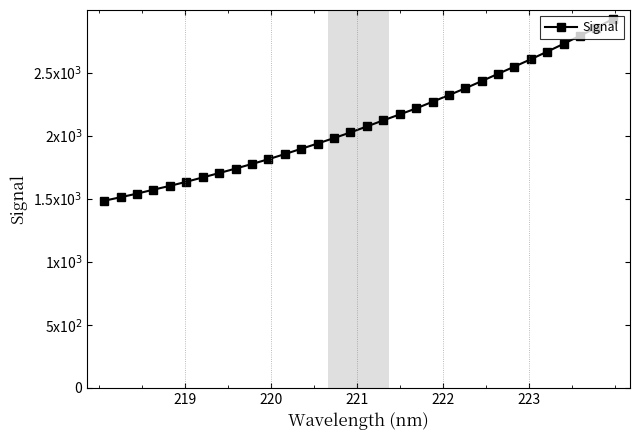

What is the value of the 10th point from the left?

1775.6